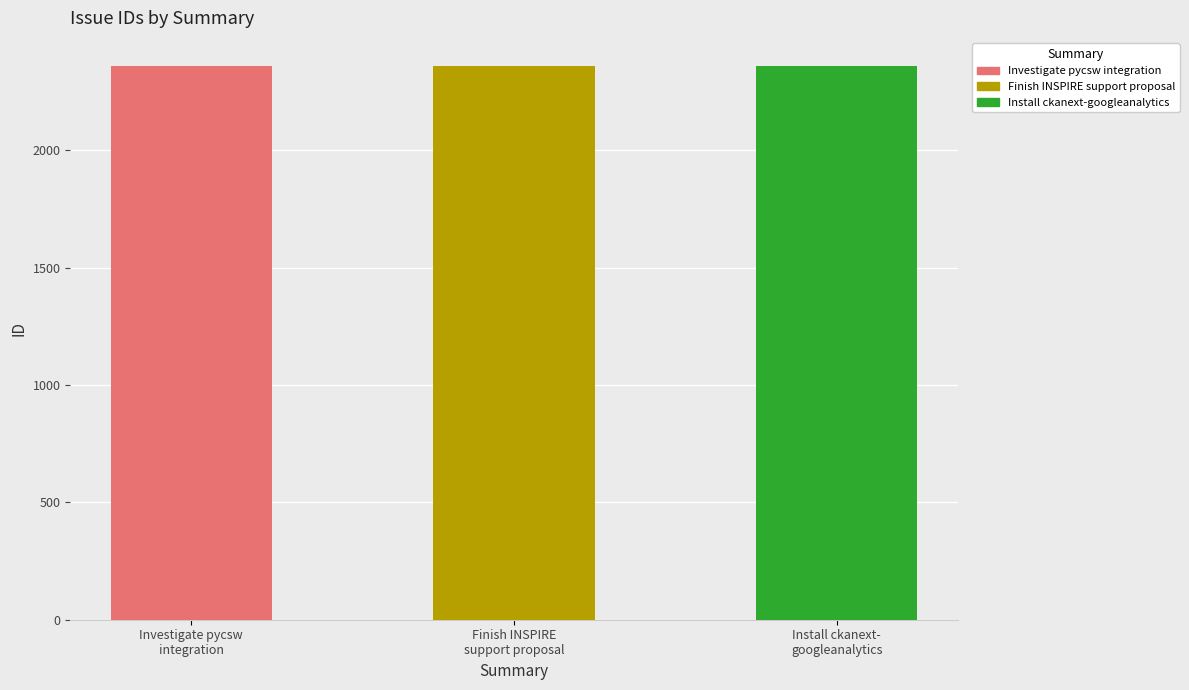

What position from the right is Investigate pycsw integration?

3